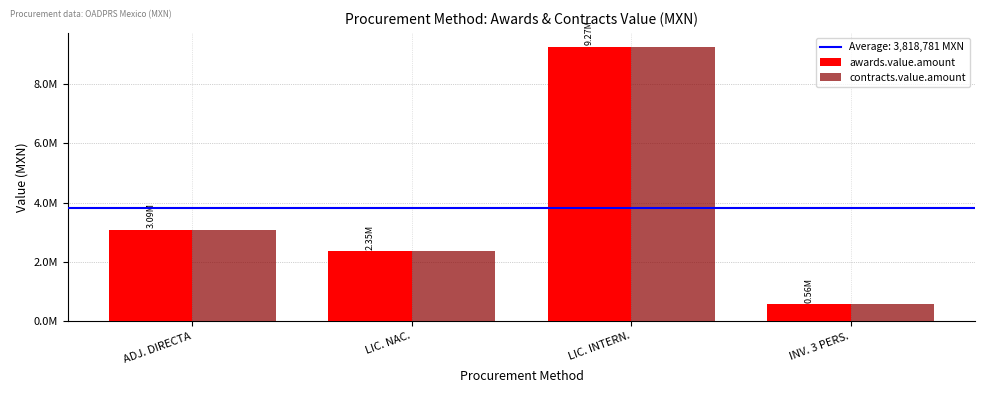

Reading left to right, list all the values displayed in this chart.

awards.value.amount: ADJ. DIRECTA=3091634.4	LIC. NAC.=2352101.6	LIC. INTERN.=9267388.4	INV. 3 PERS.=563000.0
contracts.value.amount: ADJ. DIRECTA=3091634.4	LIC. NAC.=2352101.6	LIC. INTERN.=9267388.4	INV. 3 PERS.=563000.0